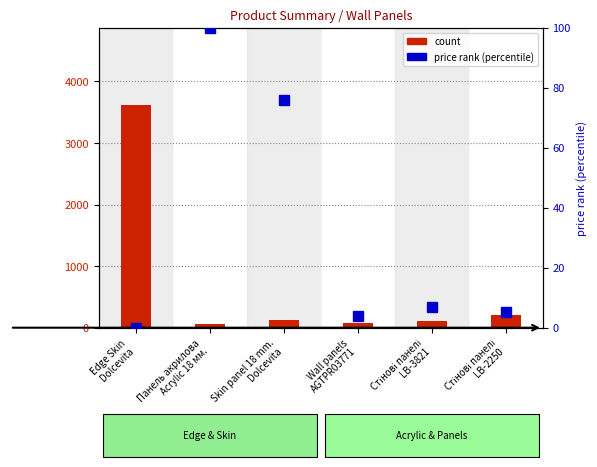

What are all the series names shown in the legend?

count, price rank (percentile)